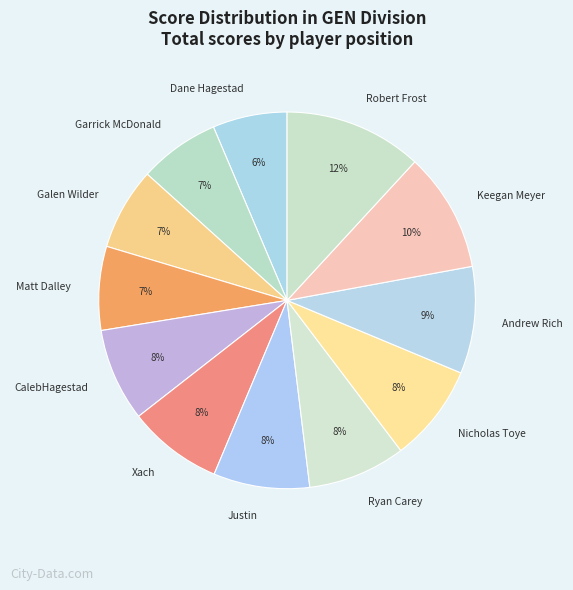

How many segments does this pie chart have?

12